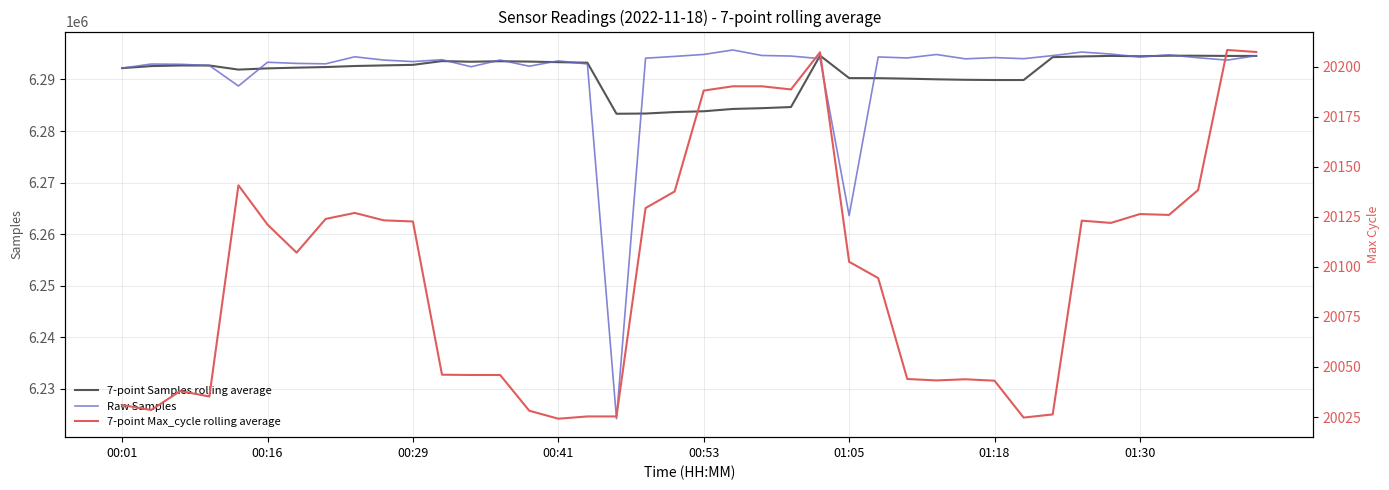

True or false: 7-point Samples rolling average and 7-point Max_cycle rolling average cross at least once.

False